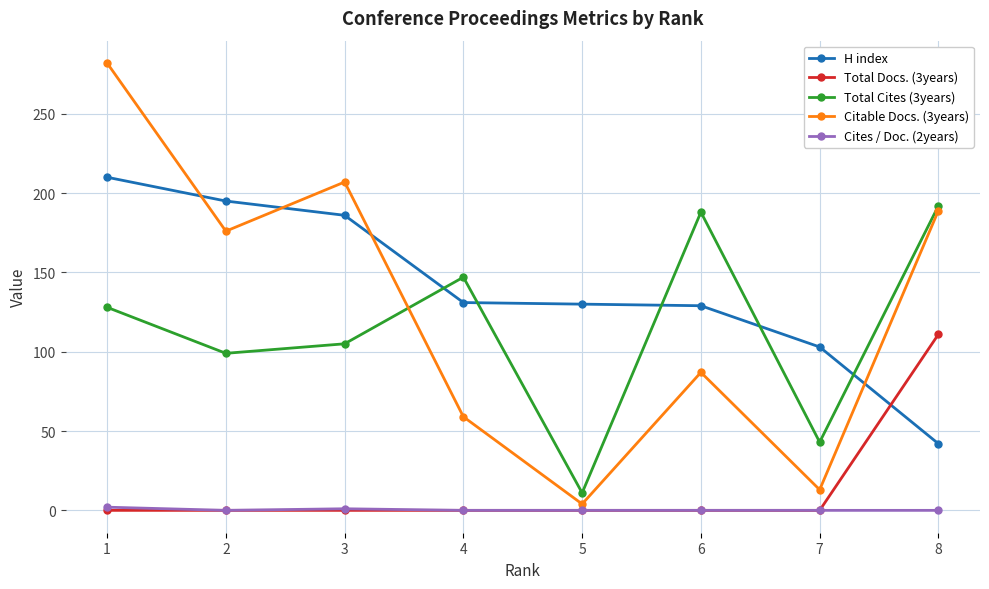

True or false: Total Cites (3years) and Total Docs. (3years) intersect in this chart.

False